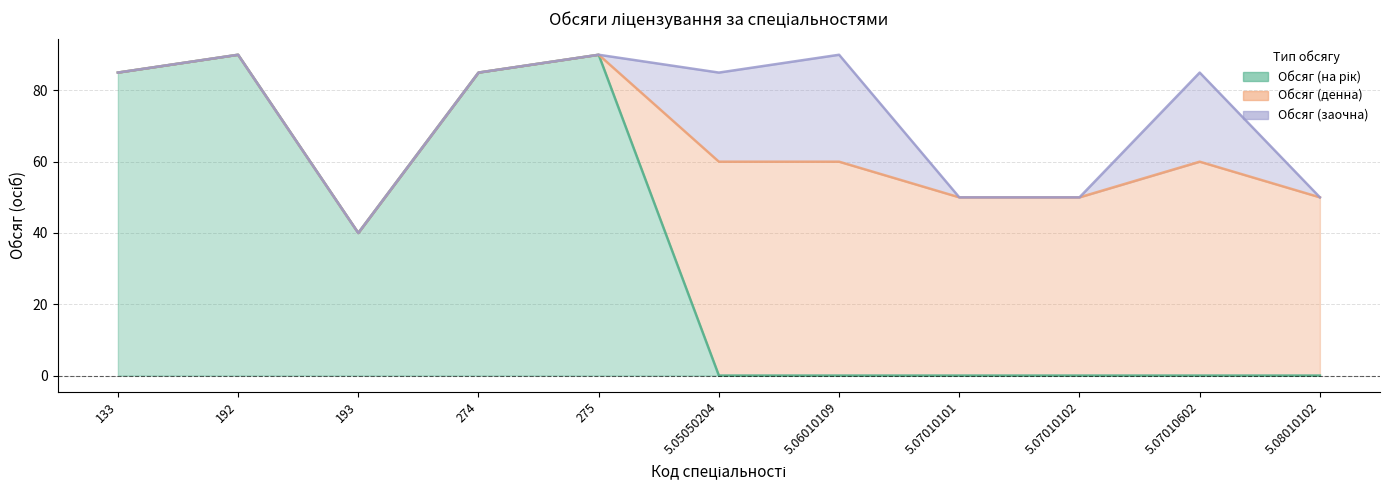

Between 5.07010102 and 5.08010102, which series saw the biggest shift?

Обсяг (на рік)